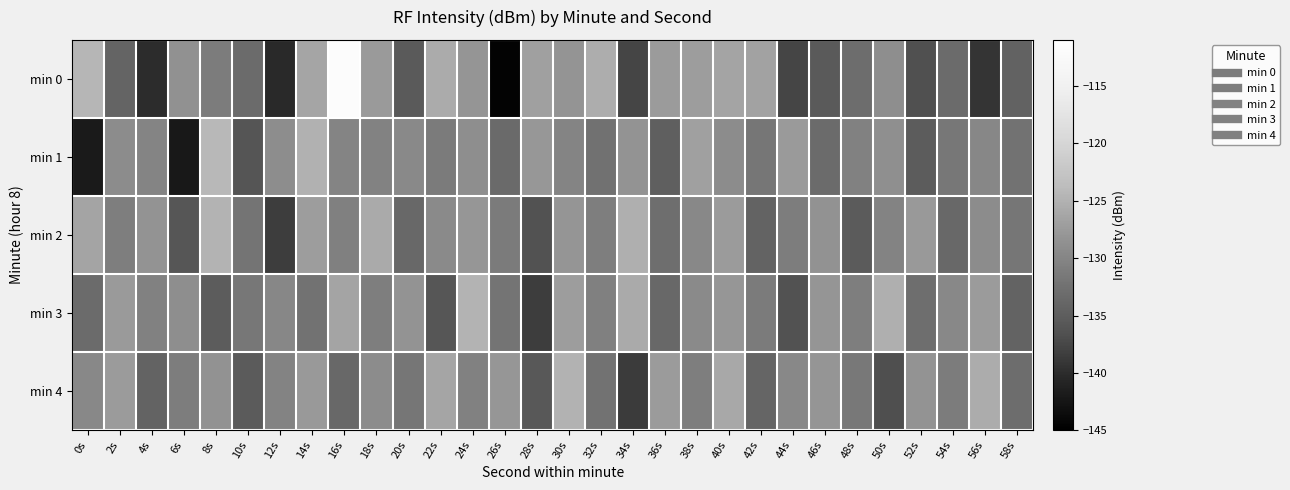

What is the difference between the highest and lowest values at 4s?

11.8